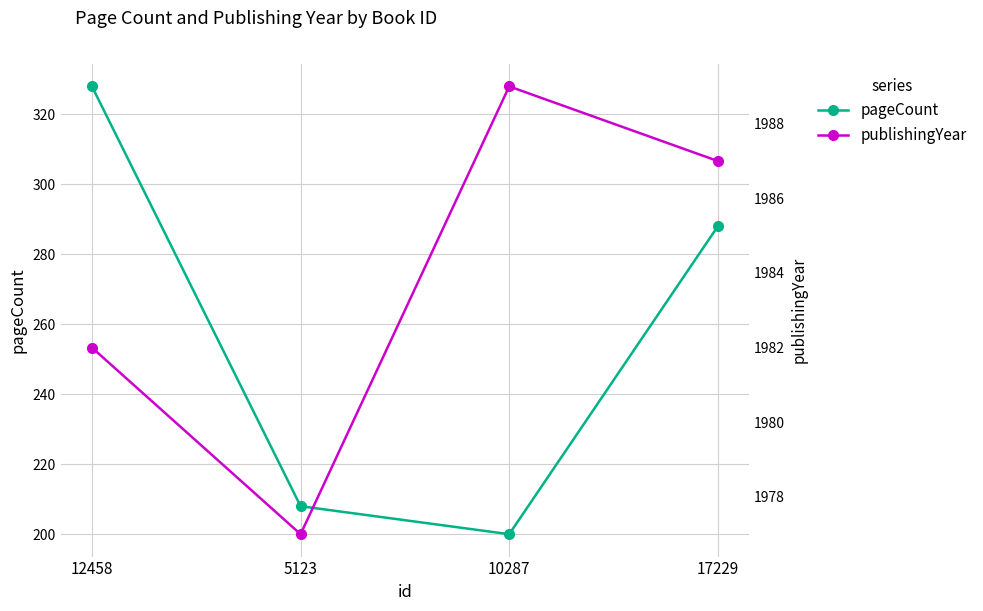

How many data points does each series have?

4